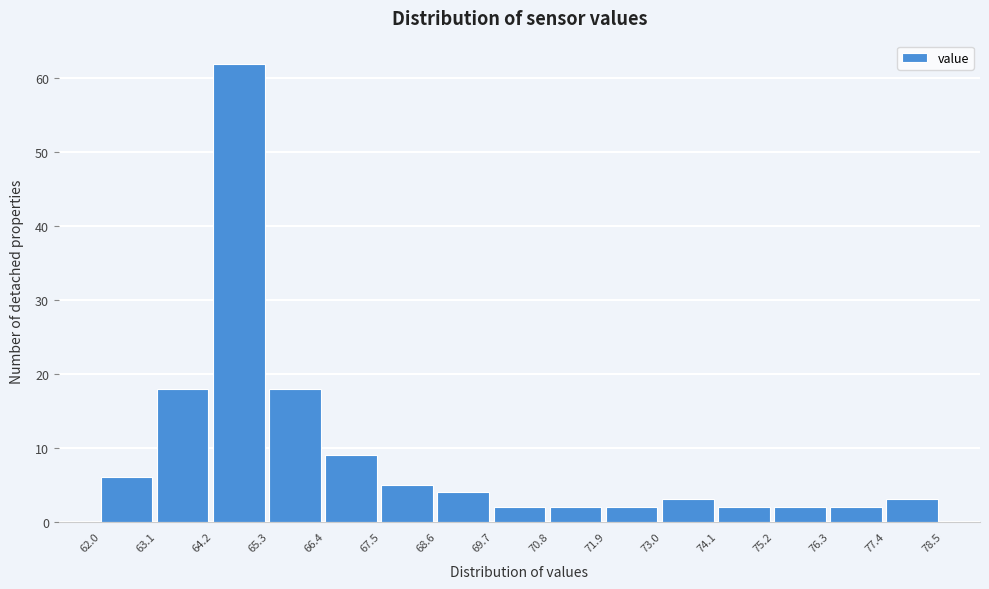

Over which range of the x-axis is the bar tallest?

64.2 to 65.3